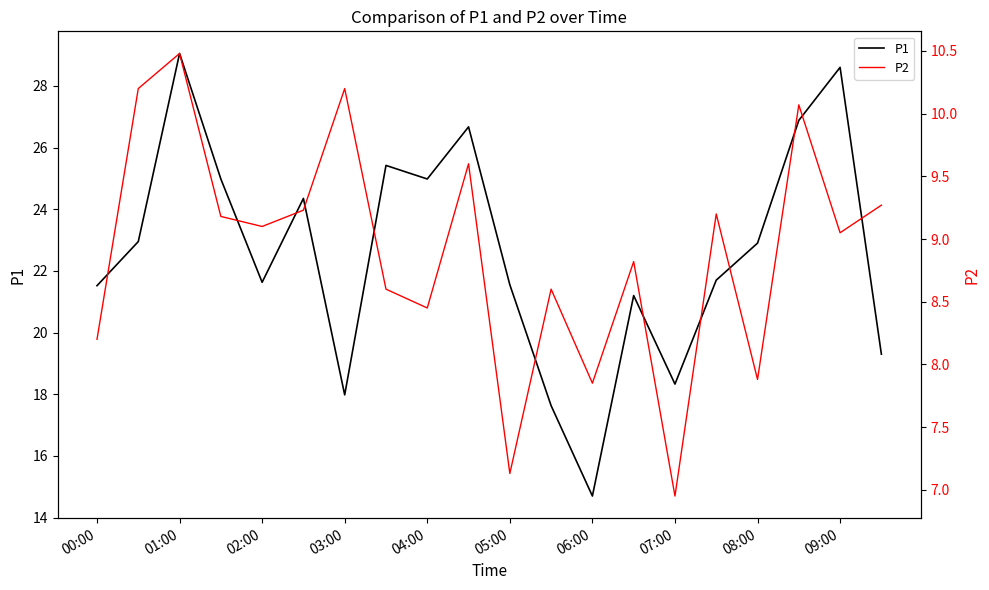

The value of P1 at 07:00 is 18.3. True or false?

True